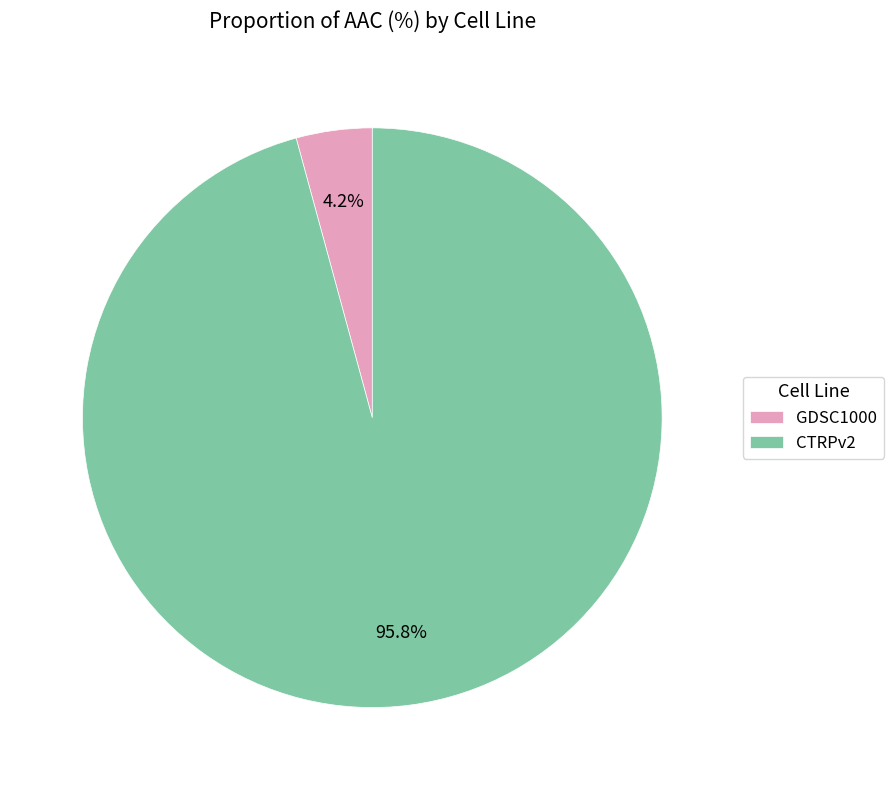

The GDSC1000 slice represents 19% of the pie. True or false?

False